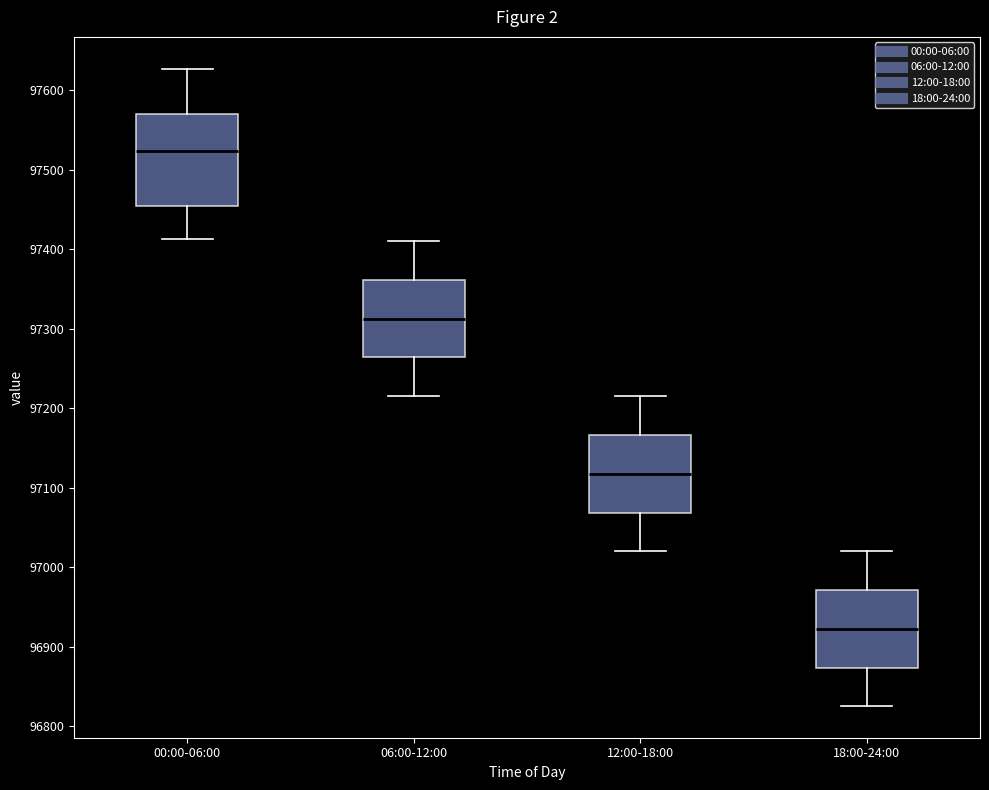

Where is the lower edge of the box for 18:00-24:00 on the y-axis? The values are not printed on the chart, so give them approximately, as read against the axis.

96870